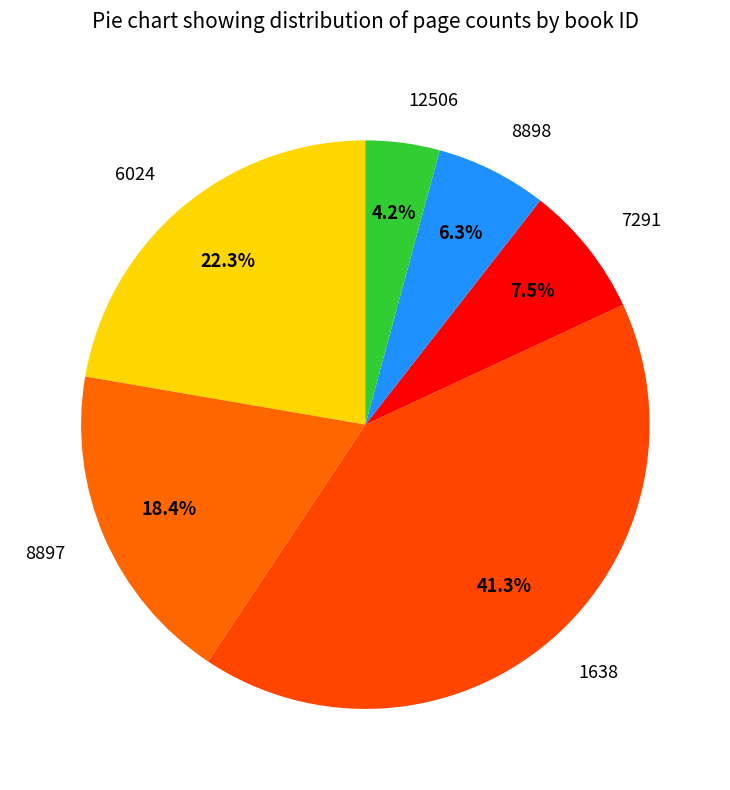

Which slice is the largest?

1638